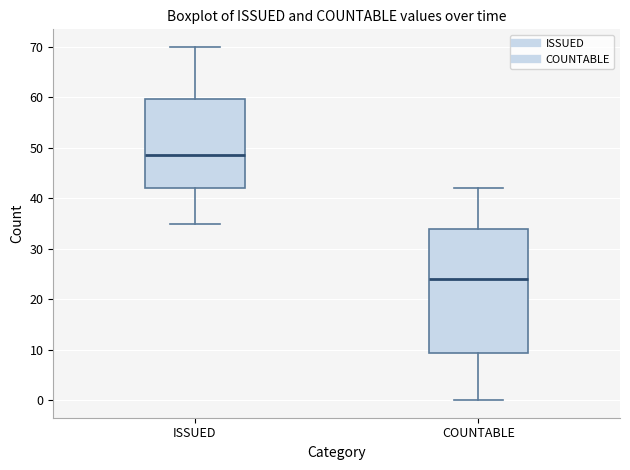

Reading left to right, transcribe this box plot: for each box, give where its median line is, the range the box spans, and where its two whiskers end, as read against the y-axis. The values are not printed on the chart, so give them approximately, as read against the axis.

ISSUED: median 49, box 42 to 60, whiskers 35 to 70
COUNTABLE: median 24, box 9 to 34, whiskers 0 to 42